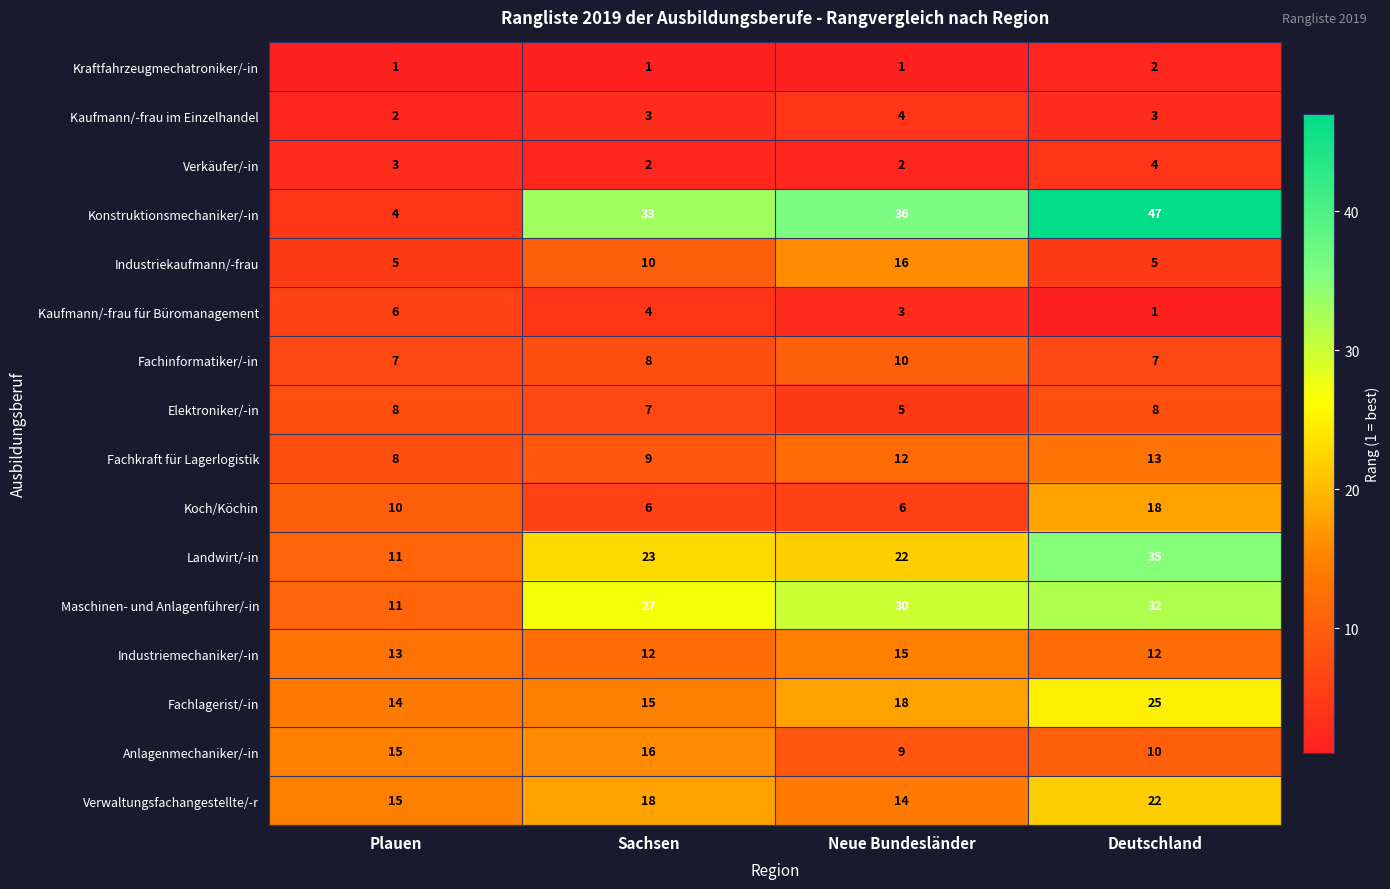

Count the number of data series in this chart.

16